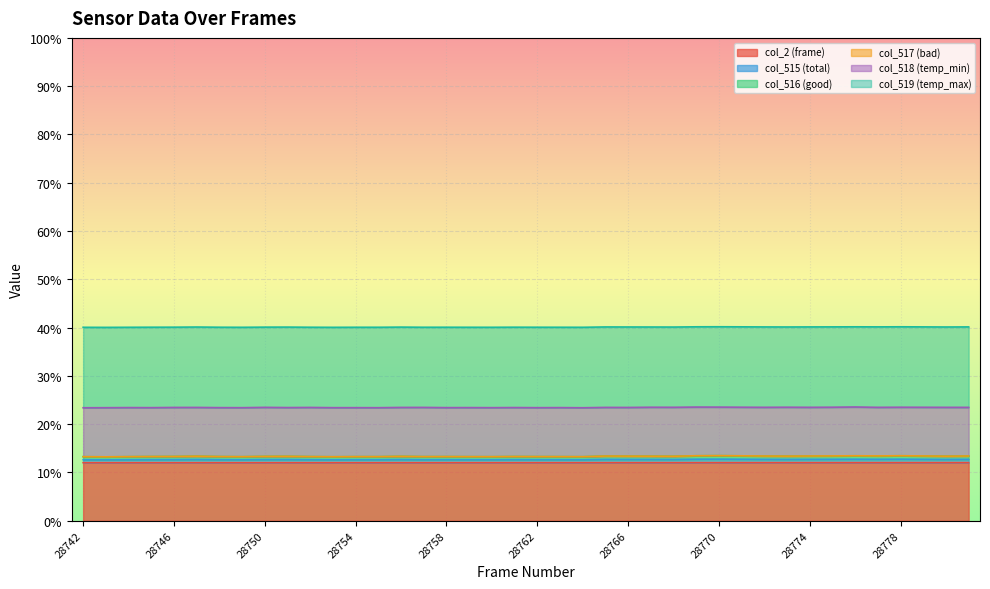

Which series has the widest spread of values?

col_515 (total)